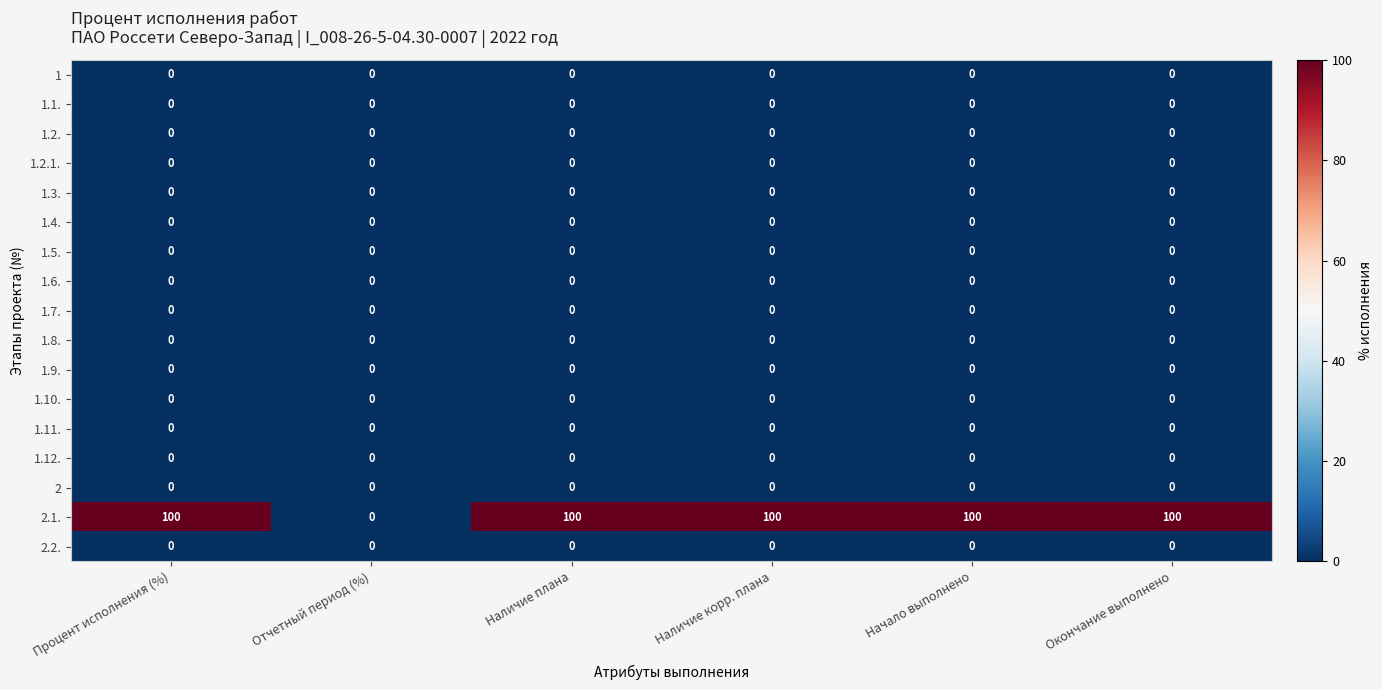

Which series has the widest spread of values?

2.1.